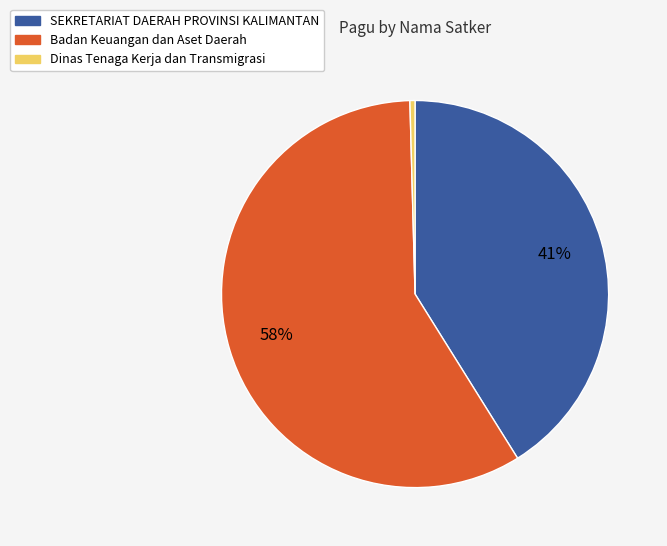

To the nearest percent, what portion does SEKRETARIAT DAERAH PROVINSI KALIMANTAN represent?

41%